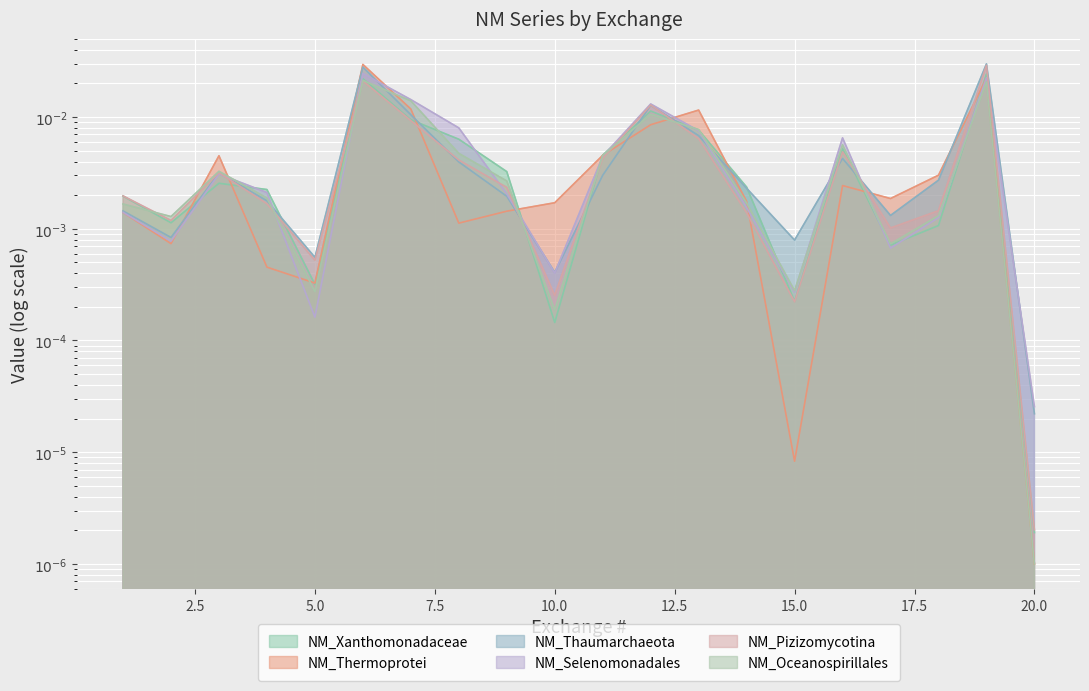

How many series are shown in this chart?

6